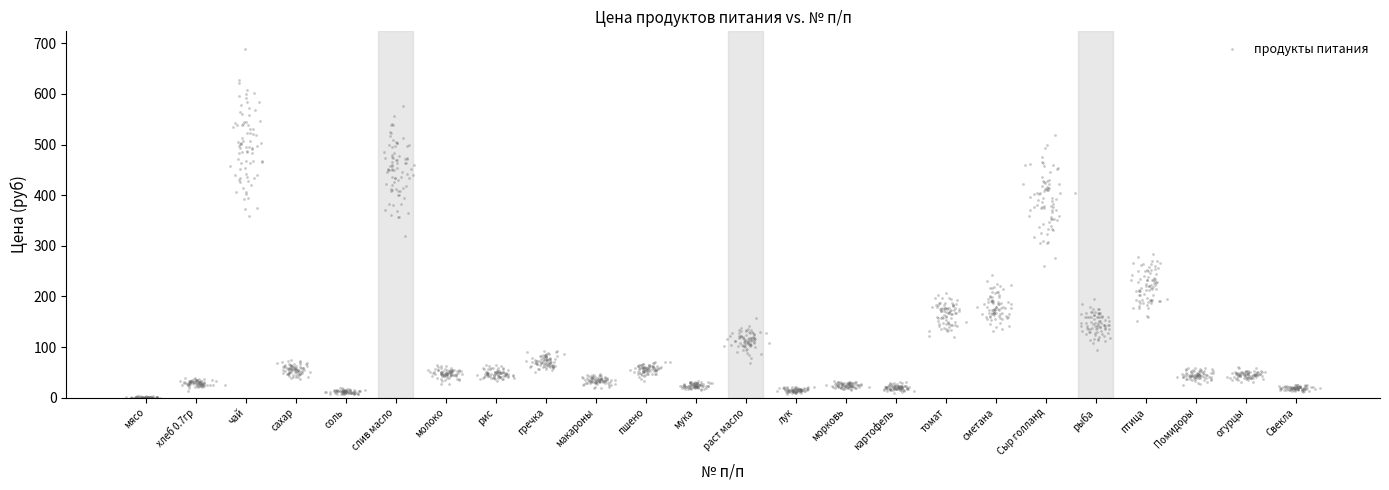

What is the range of Y values (max minus min)?

689.4